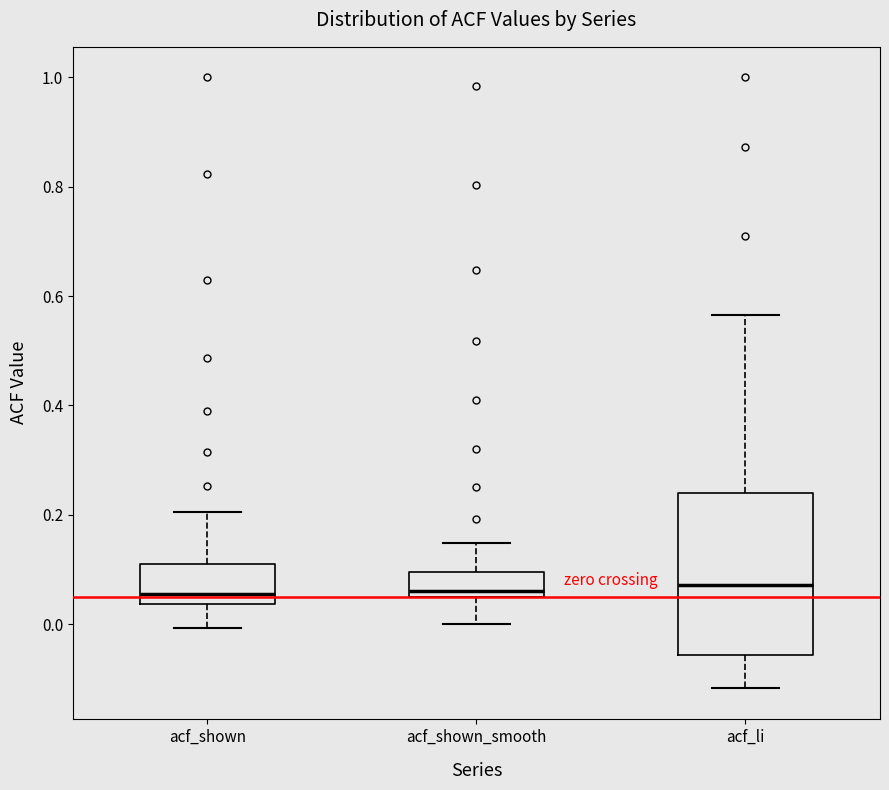

Reading left to right, read every box against the y-axis: the position of its median line, the range the box covers, and the ends of its whiskers. The values are not printed on the chart, so give them approximately, as read against the axis.

acf_shown: median 0.06, box 0.04 to 0.12, whiskers 0.00 to 0.20
acf_shown_smooth: median 0.06, box 0.04 to 0.10, whiskers 0.00 to 0.14
acf_li: median 0.08, box -0.06 to 0.24, whiskers -0.12 to 0.56